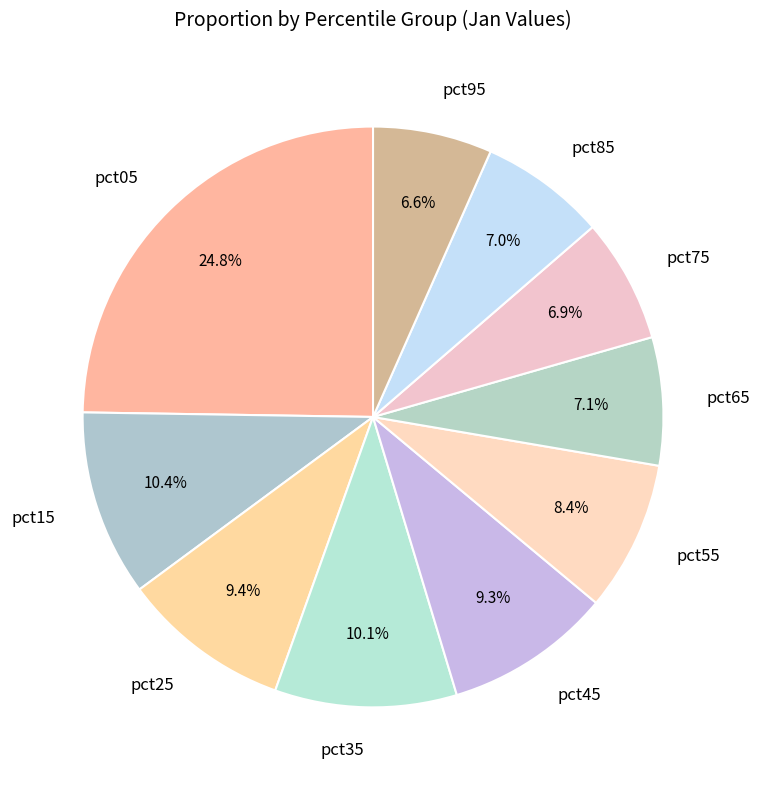

Does pct65 account for over 50% of the chart?

No